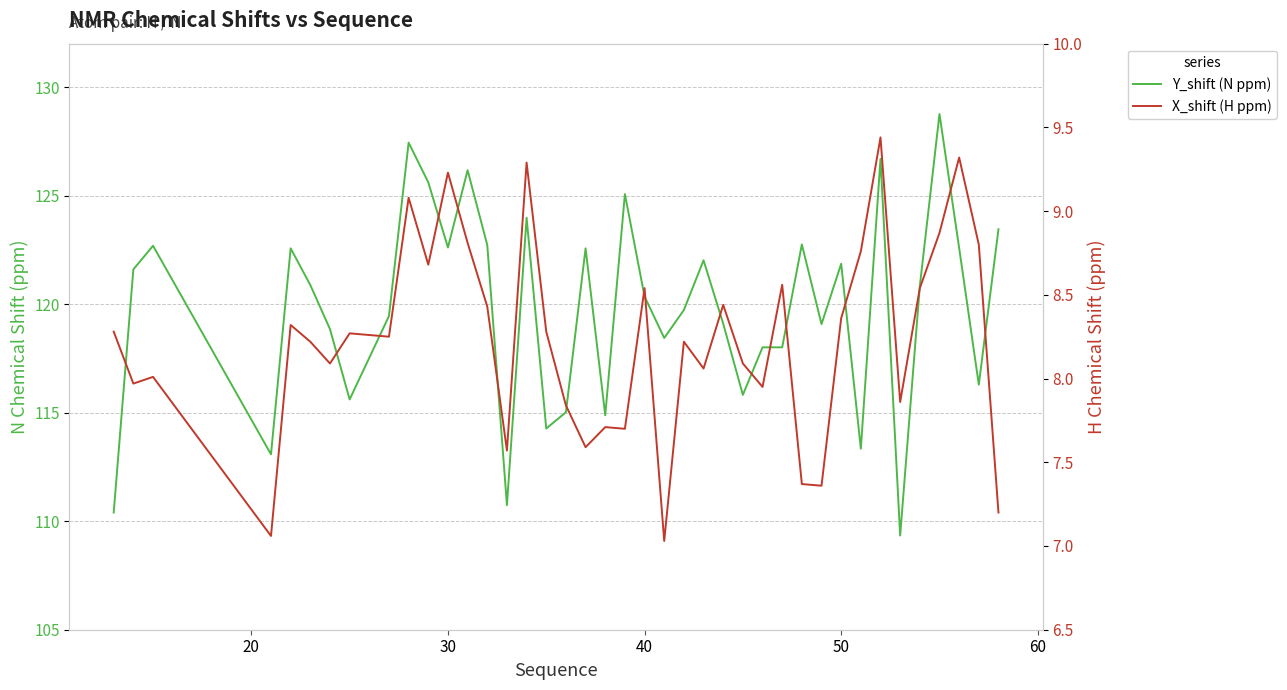

How many lines are shown in the chart?

2